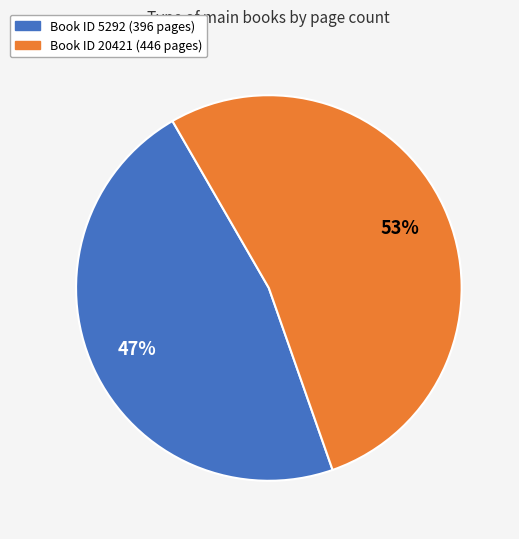

How many segments does this pie chart have?

2